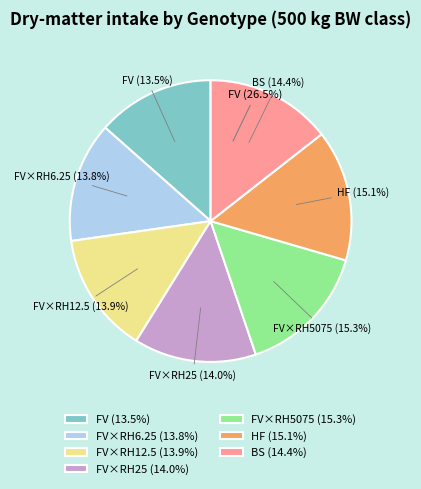

Count the number of slices in the pie.

7